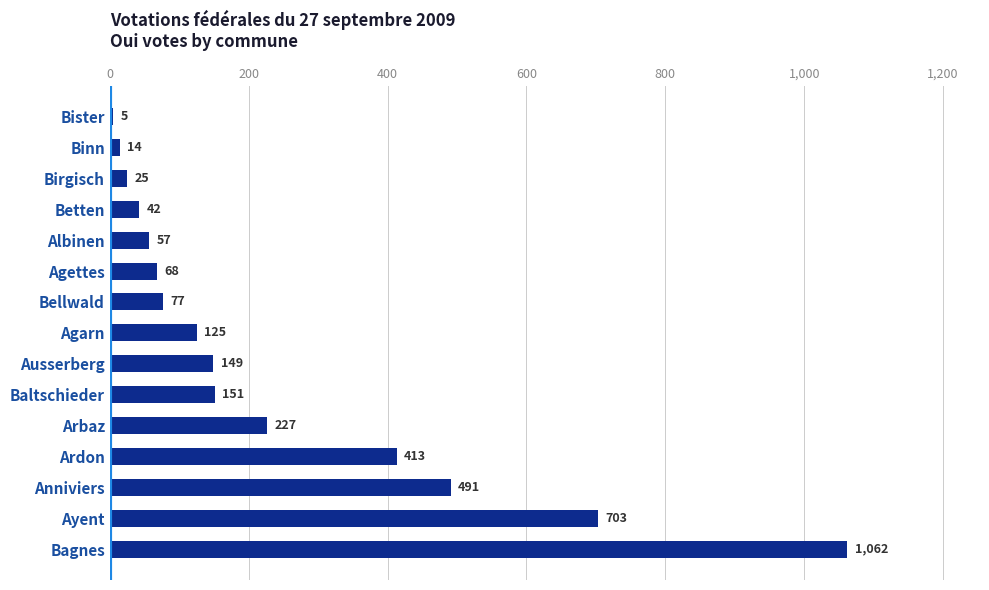

What is the minimum value shown in the chart?

5